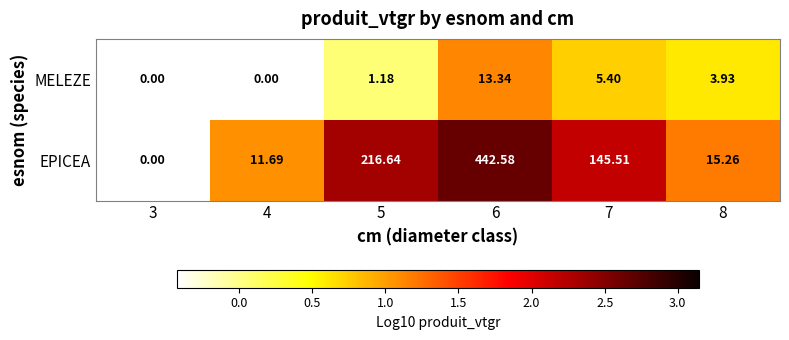

Which series changed the most between 5 and 6?

EPICEA